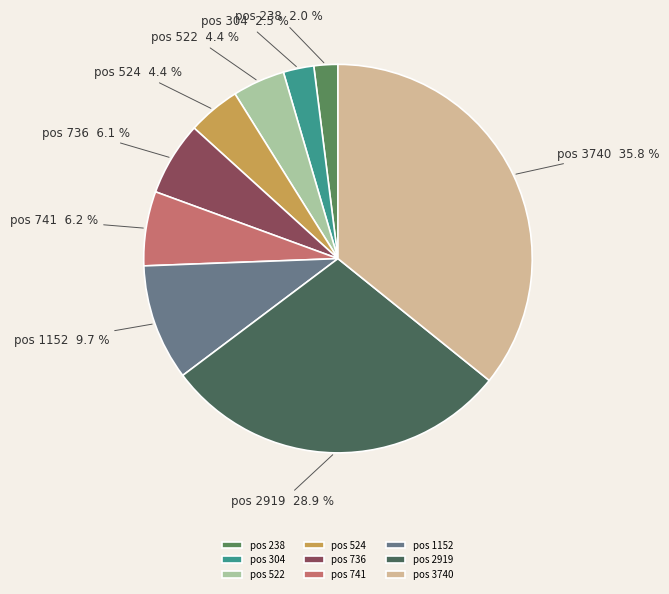

Combined, do pos 238 and pos 741 account for over 50%?

No